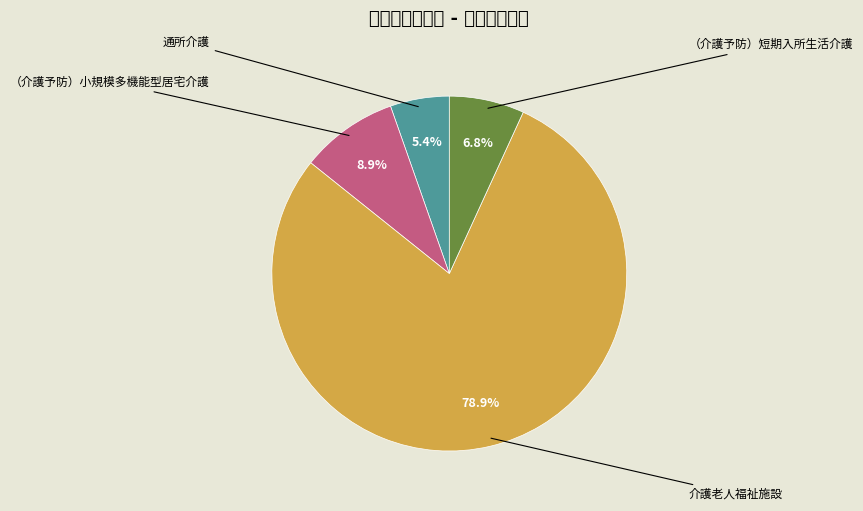

Which category has the biggest portion of the pie?

介護老人福祉施設